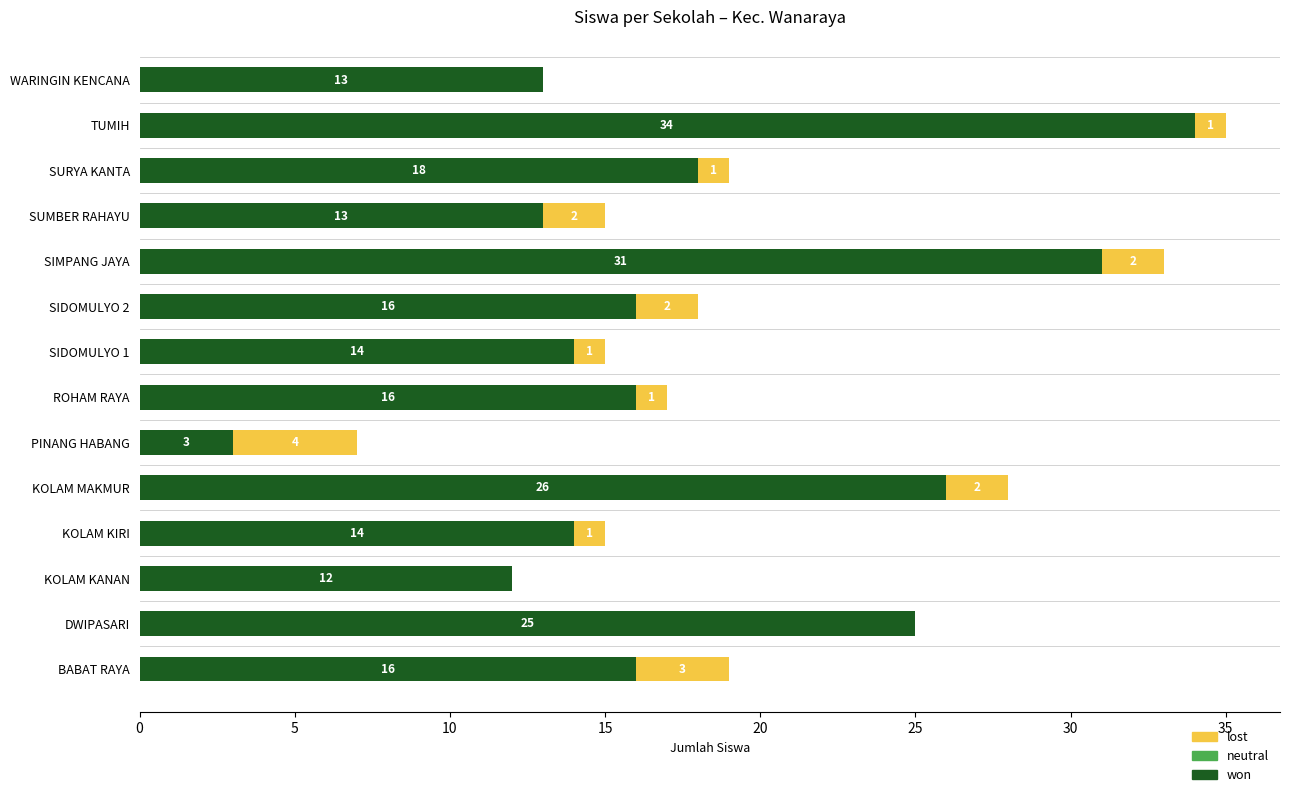

At which category is the sum across all series the highest?

TUMIH